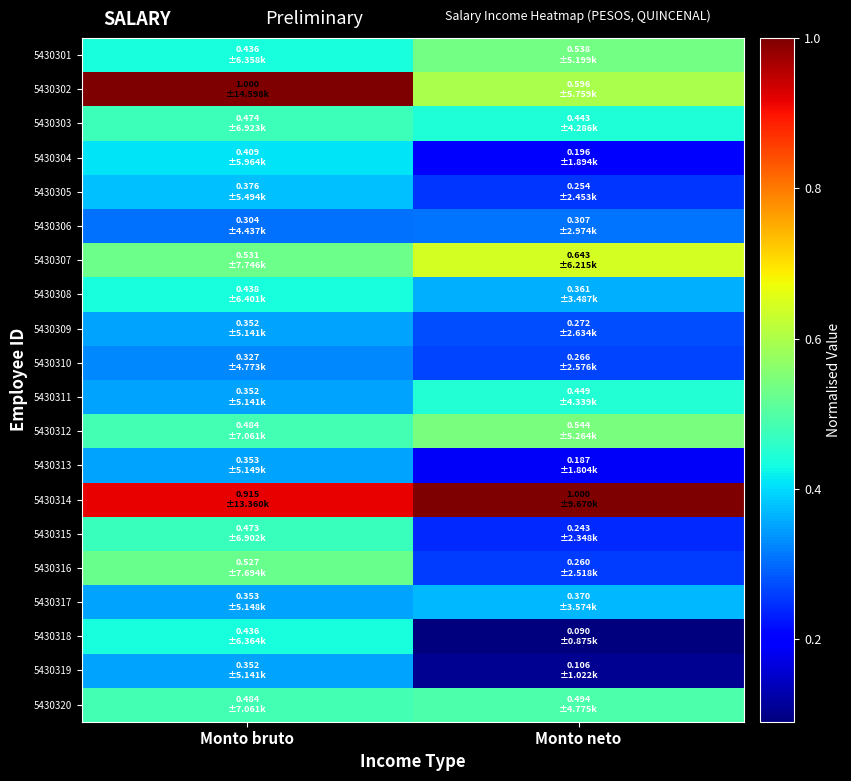

Reading left to right, extract all data points from this chart.

5430301: Monto bruto=0.4	Monto neto=0.5
5430302: Monto bruto=1.0	Monto neto=0.6
5430303: Monto bruto=0.5	Monto neto=0.4
5430304: Monto bruto=0.4	Monto neto=0.2
5430305: Monto bruto=0.4	Monto neto=0.3
5430306: Monto bruto=0.3	Monto neto=0.3
5430307: Monto bruto=0.5	Monto neto=0.6
5430308: Monto bruto=0.4	Monto neto=0.4
5430309: Monto bruto=0.4	Monto neto=0.3
5430310: Monto bruto=0.3	Monto neto=0.3
5430311: Monto bruto=0.4	Monto neto=0.4
5430312: Monto bruto=0.5	Monto neto=0.5
5430313: Monto bruto=0.4	Monto neto=0.2
5430314: Monto bruto=0.9	Monto neto=1.0
5430315: Monto bruto=0.5	Monto neto=0.2
5430316: Monto bruto=0.5	Monto neto=0.3
5430317: Monto bruto=0.4	Monto neto=0.4
5430318: Monto bruto=0.4	Monto neto=0.1
5430319: Monto bruto=0.4	Monto neto=0.1
5430320: Monto bruto=0.5	Monto neto=0.5